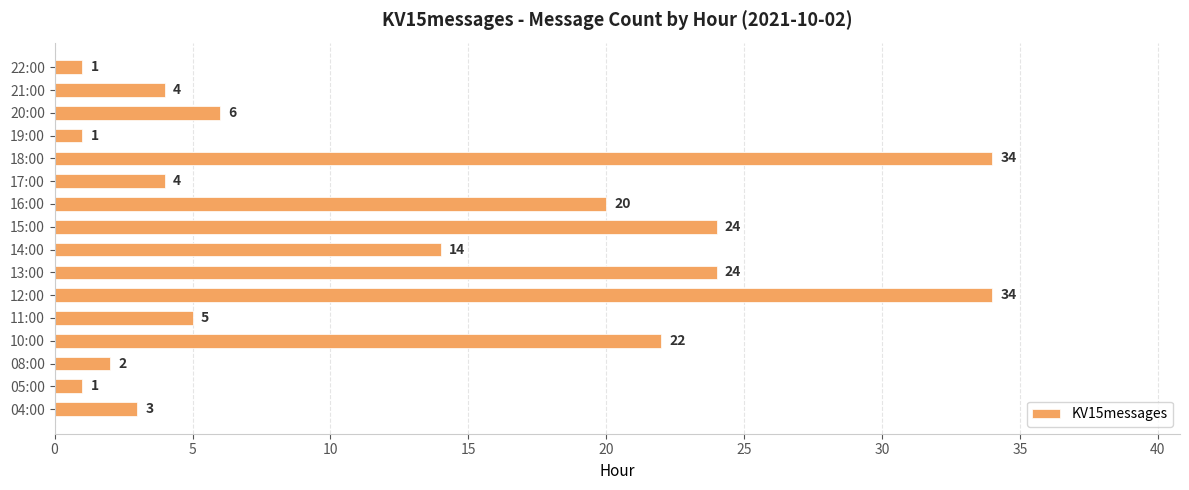

The value at 20:00 is 6. True or false?

True